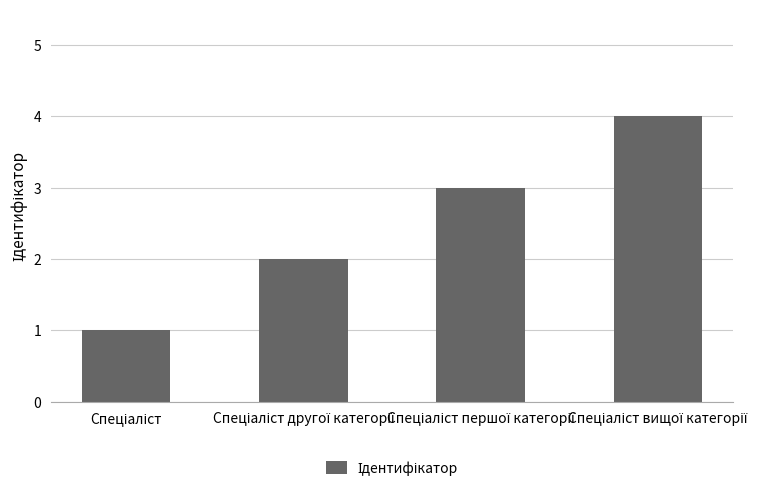

What is the maximum value shown in the chart?

4